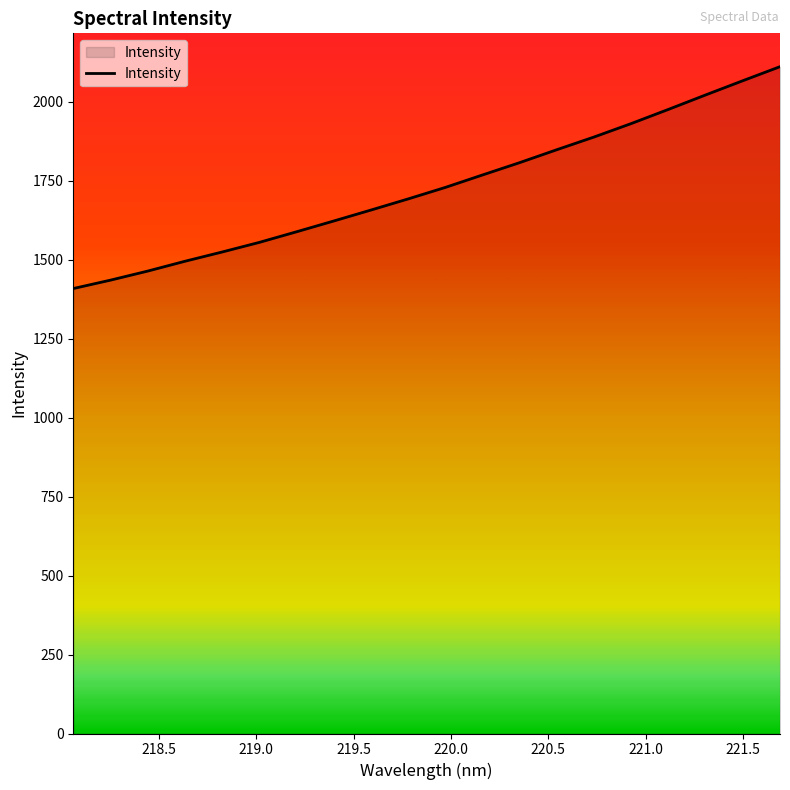

What is the difference between the maximum and minimum values?

702.3